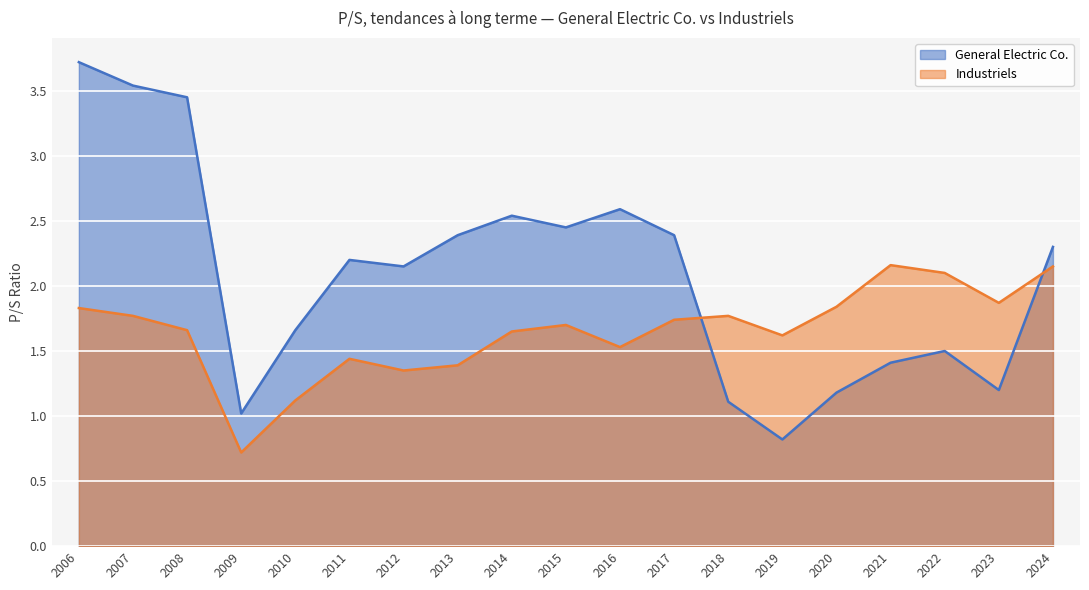

True or false: Industriels has a value of 1.1 at 2007.

False